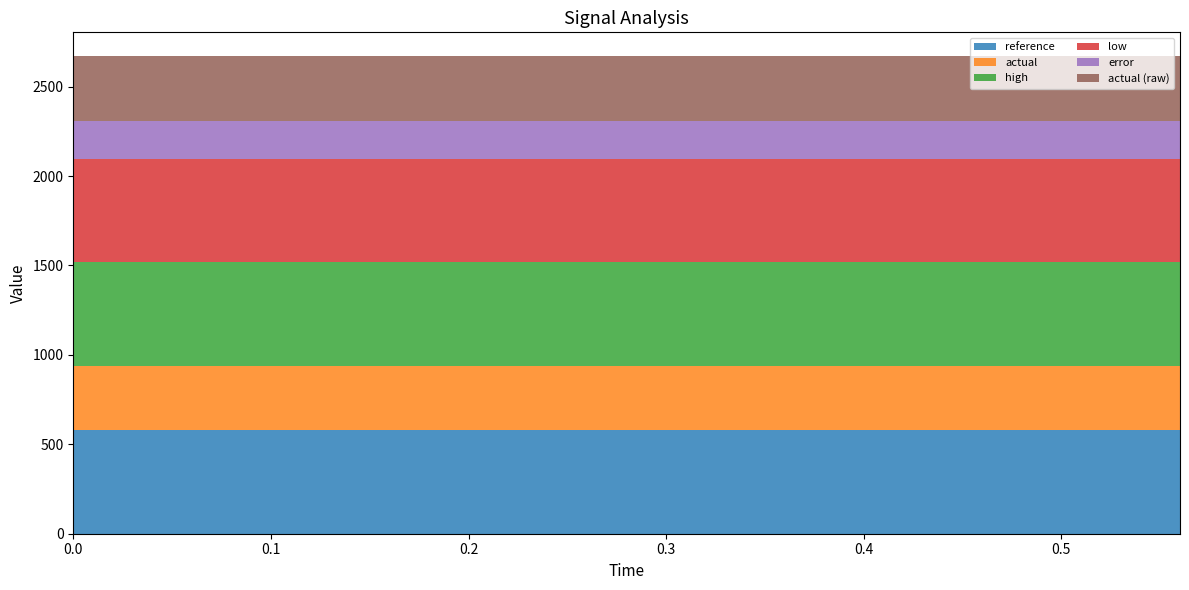

Reading right to left, transcribe all the data shown in this chart.

reference: 0.56=577.4	0.52=577.4	0.48=577.4	0.44=577.4	0.4=577.4	0.36=577.4	0.32=577.4	0.28=577.4	0.24=577.4	0.2=577.4	0.16=577.4	0.12=577.4	0.08=577.4	0.04=577.4	0.0=577.4
actual: 0.56=362.3	0.52=362.3	0.48=362.3	0.44=362.3	0.4=362.3	0.36=362.3	0.32=362.3	0.28=362.3	0.24=362.3	0.2=362.3	0.16=362.3	0.12=362.3	0.08=362.3	0.04=362.3	0.0=362.3
high: 0.56=579.1	0.52=579.1	0.48=579.1	0.44=579.1	0.4=579.1	0.36=579.1	0.32=579.1	0.28=579.1	0.24=579.1	0.2=579.1	0.16=579.1	0.12=579.1	0.08=579.1	0.04=579.1	0.0=579.1
low: 0.56=575.6	0.52=575.6	0.48=575.6	0.44=575.6	0.4=575.6	0.36=575.6	0.32=575.6	0.28=575.6	0.24=575.6	0.2=575.6	0.16=575.6	0.12=575.6	0.08=575.6	0.04=575.6	0.0=575.6
error: 0.56=213.3	0.52=213.3	0.48=213.3	0.44=213.3	0.4=213.3	0.36=213.3	0.32=213.3	0.28=213.3	0.24=213.3	0.2=213.3	0.16=213.3	0.12=213.3	0.08=213.3	0.04=213.3	0.0=213.3
actual (raw): 0.56=362.3	0.52=362.3	0.48=362.3	0.44=362.3	0.4=362.3	0.36=362.3	0.32=362.3	0.28=362.3	0.24=362.3	0.2=362.3	0.16=362.3	0.12=362.3	0.08=362.3	0.04=362.3	0.0=362.3